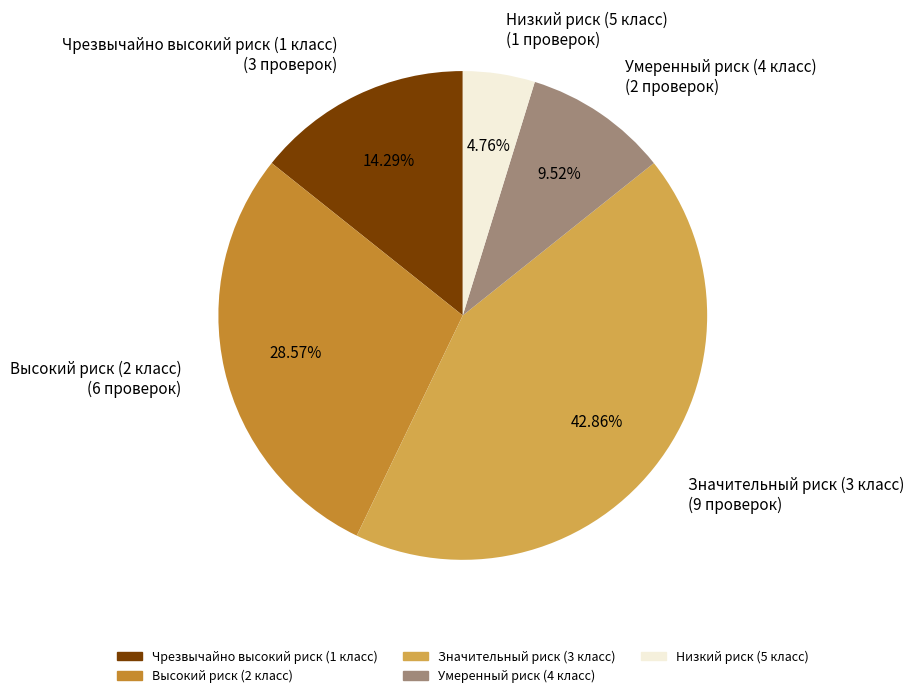

Which has a higher value, Умеренный риск (4 класс) or Высокий риск (2 класс)?

Высокий риск (2 класс)